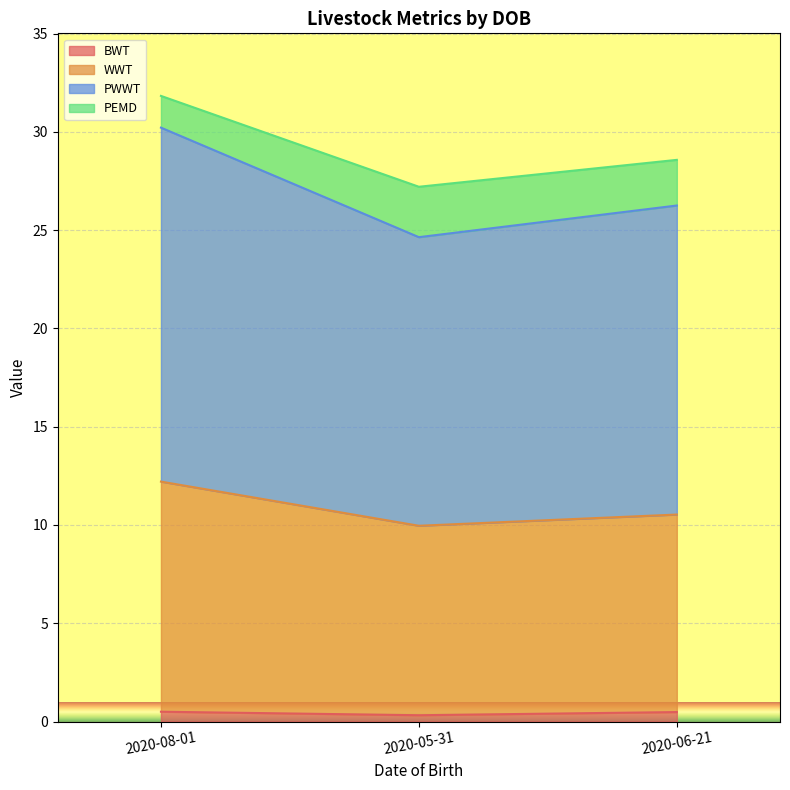

At which category is the sum across all series the highest?

2020-08-01